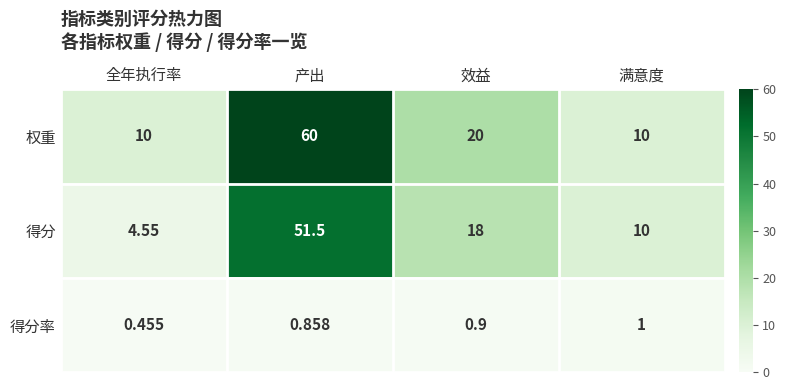

How many data points in 得分 are less than 18?

2